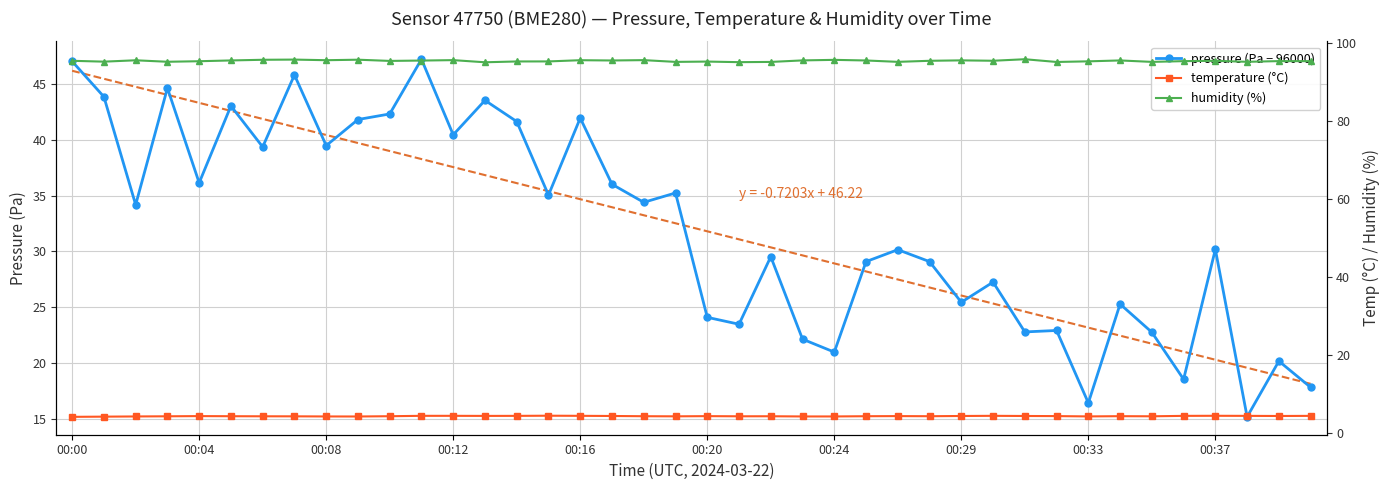

What position from the right is 27?

13